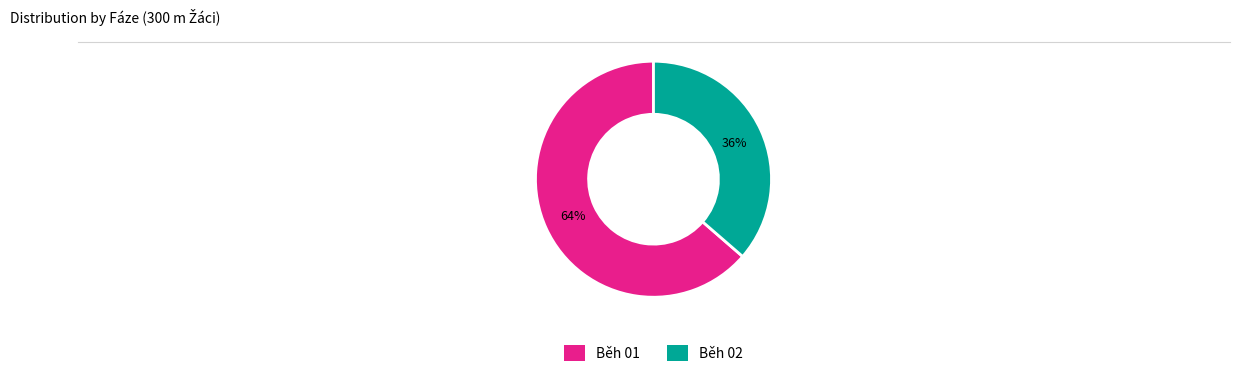

The Běh 01 slice represents 76% of the pie. True or false?

False